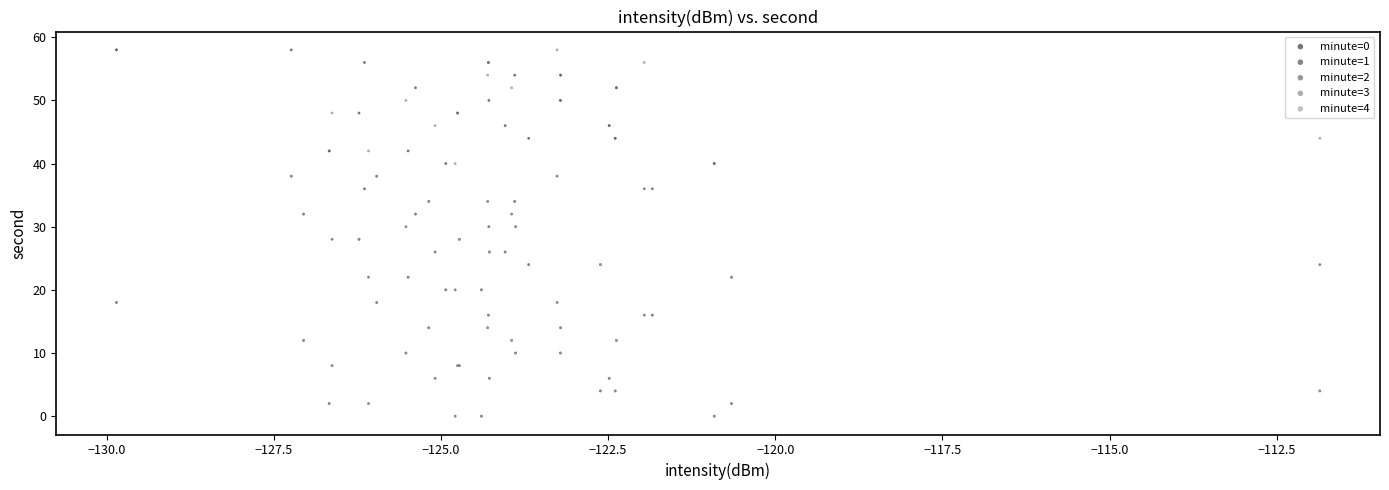

What are all the series names shown in the legend?

minute=0, minute=1, minute=2, minute=3, minute=4